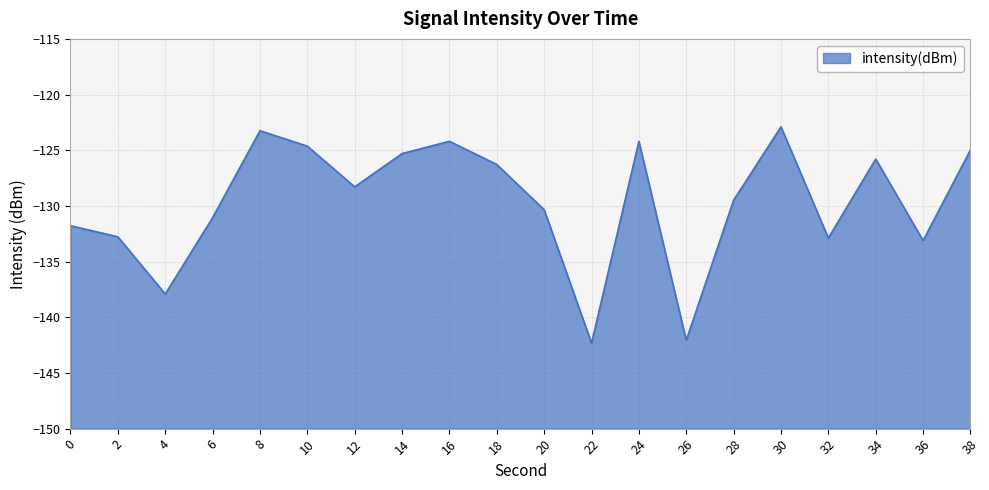

Count the number of categories in the chart.

20